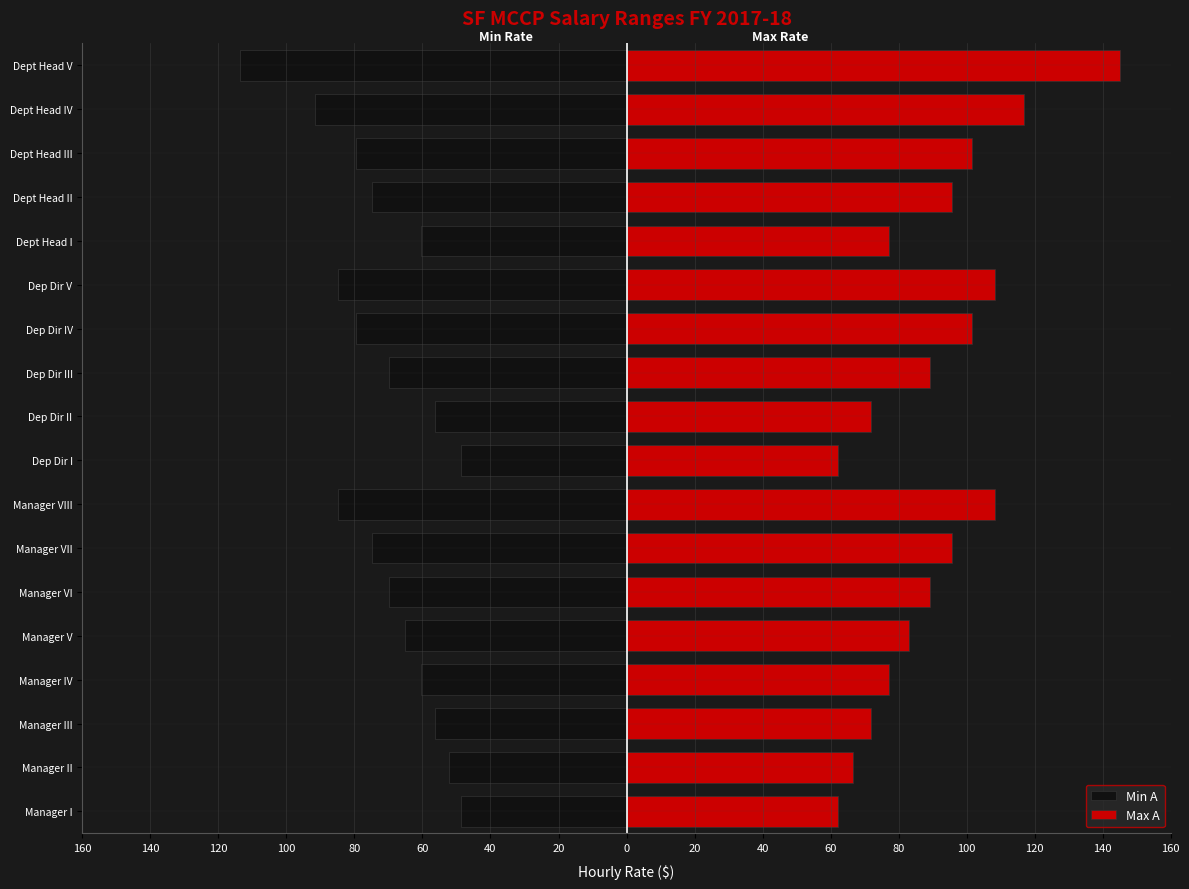

List the series in order of their overall mean, highest first.

Max A, Min A